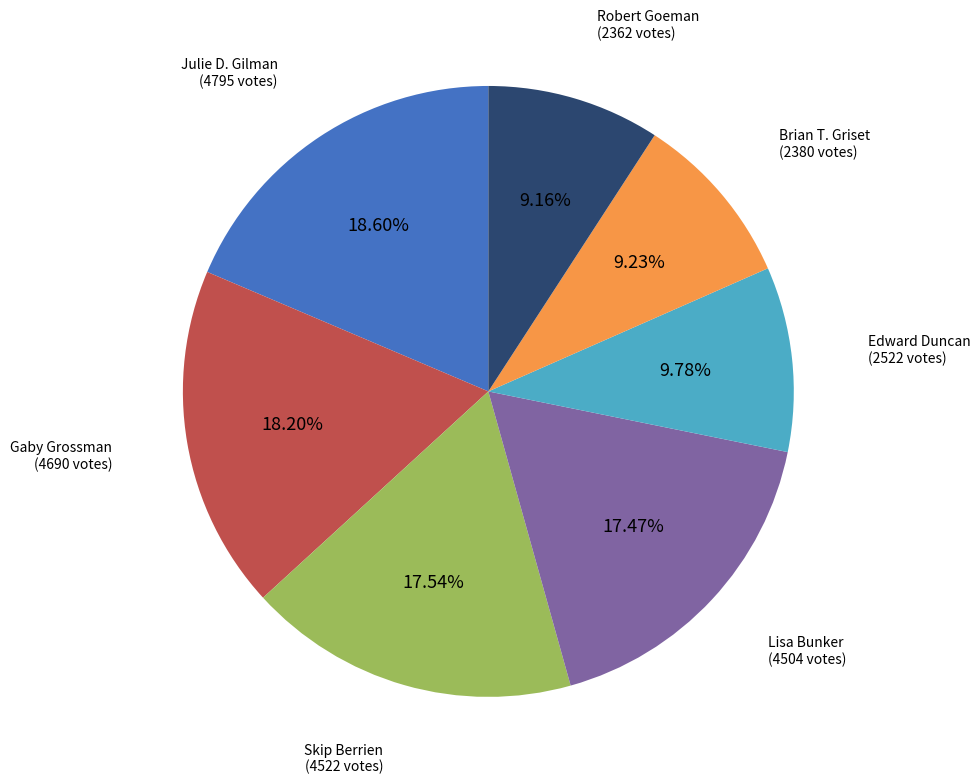

How many segments does this pie chart have?

7